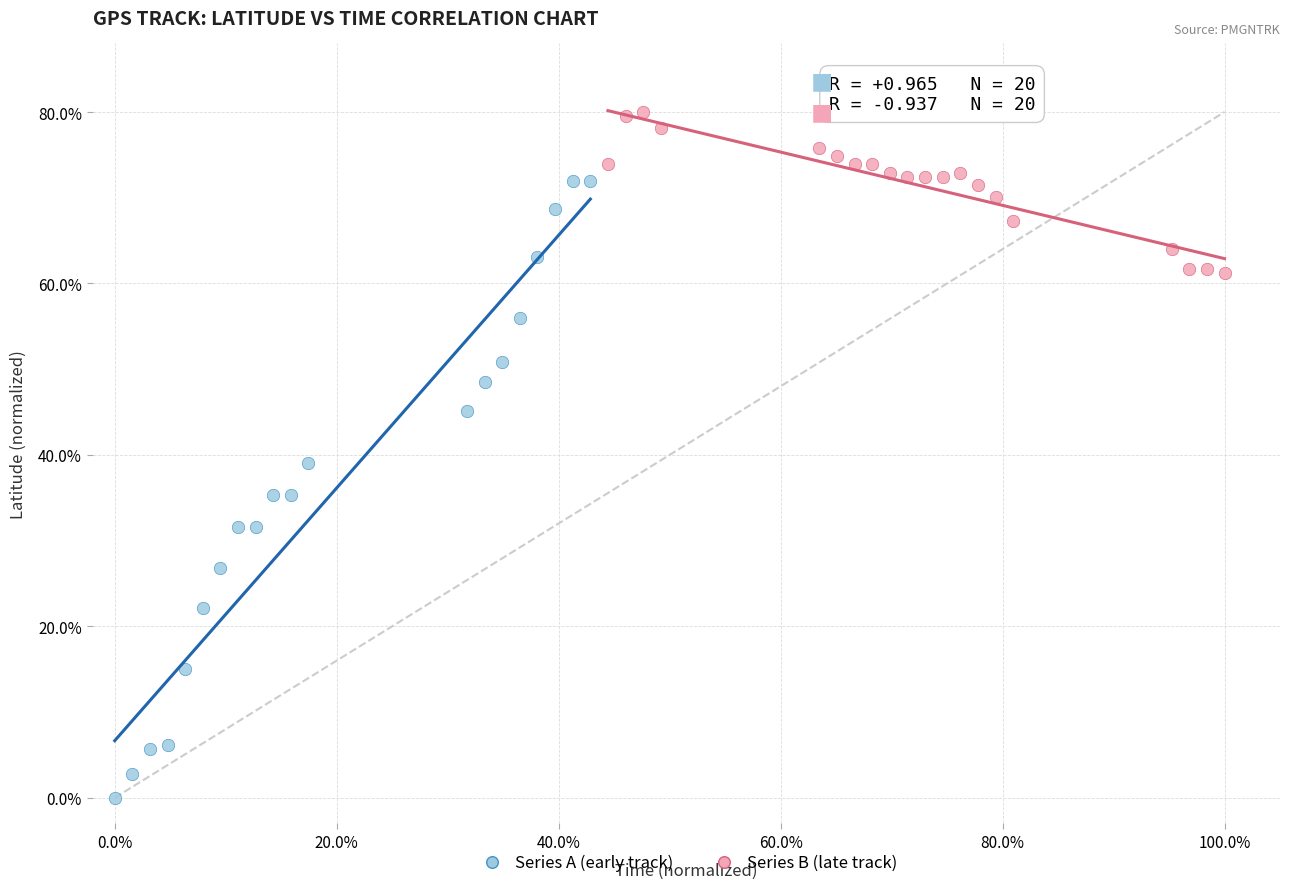

Which series reaches the maximum Y coordinate?

Series B (late track)